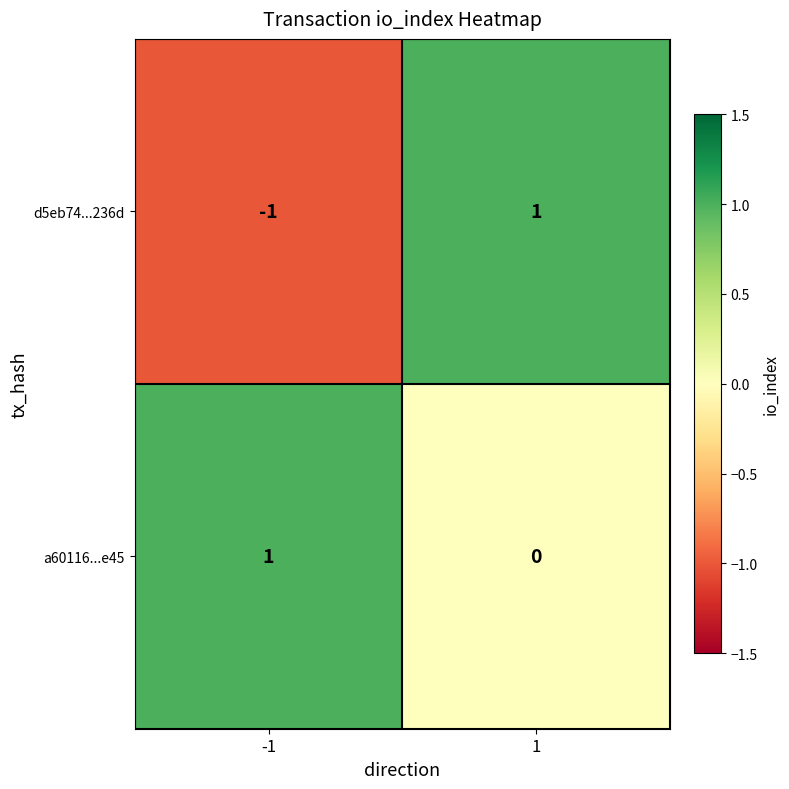

Which series changed the most between -1 and 1?

d5eb74...236d